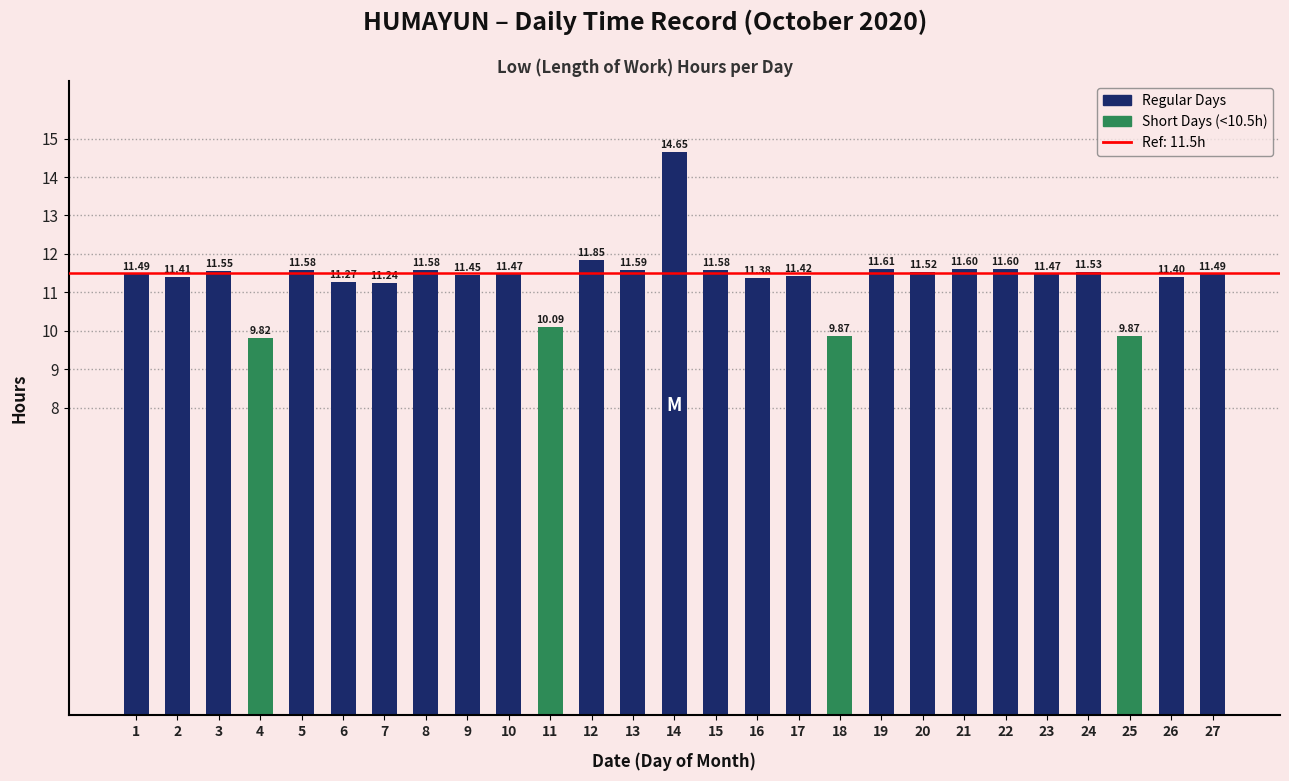

Which label corresponds to the largest value in the chart?

14